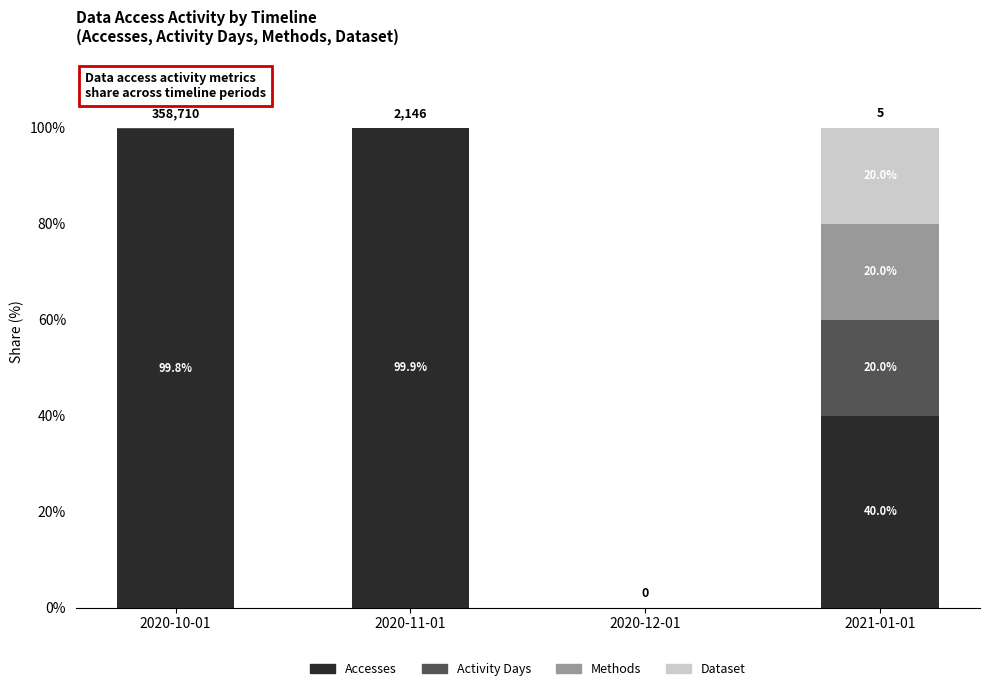

Where does the Accesses series first go above 99?

2020-10-01